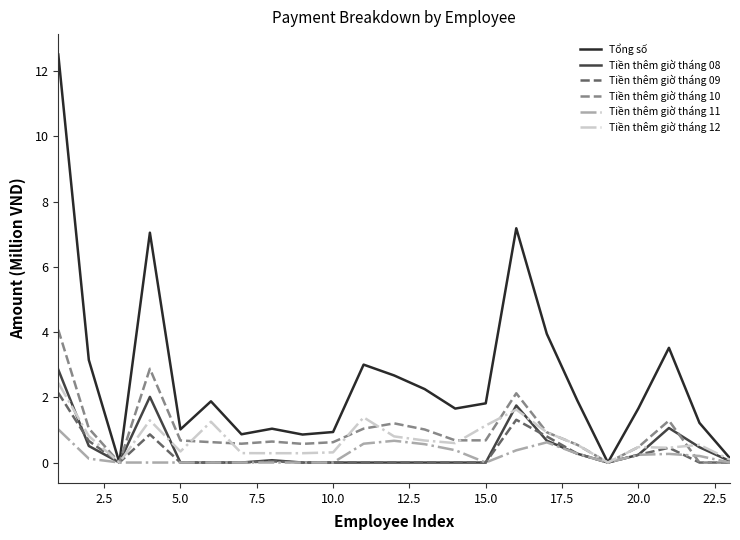

Is this an area chart (filled region under the line)?

No